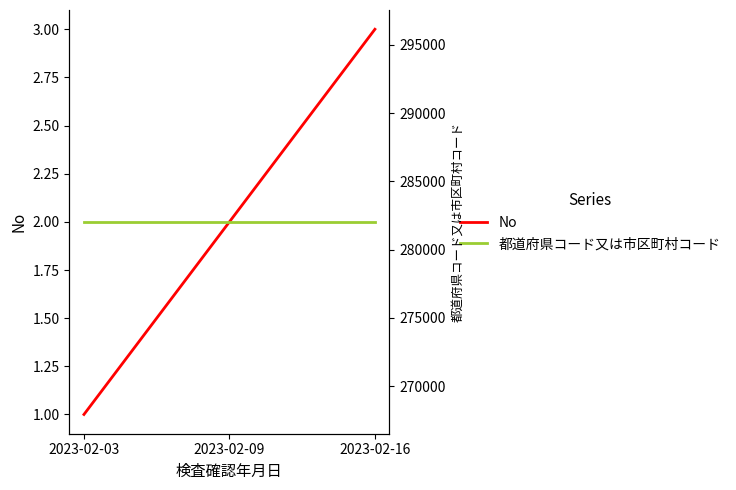

Is it true that 都道府県コード又は市区町村コード equals 478519 at 2023-02-16?

False